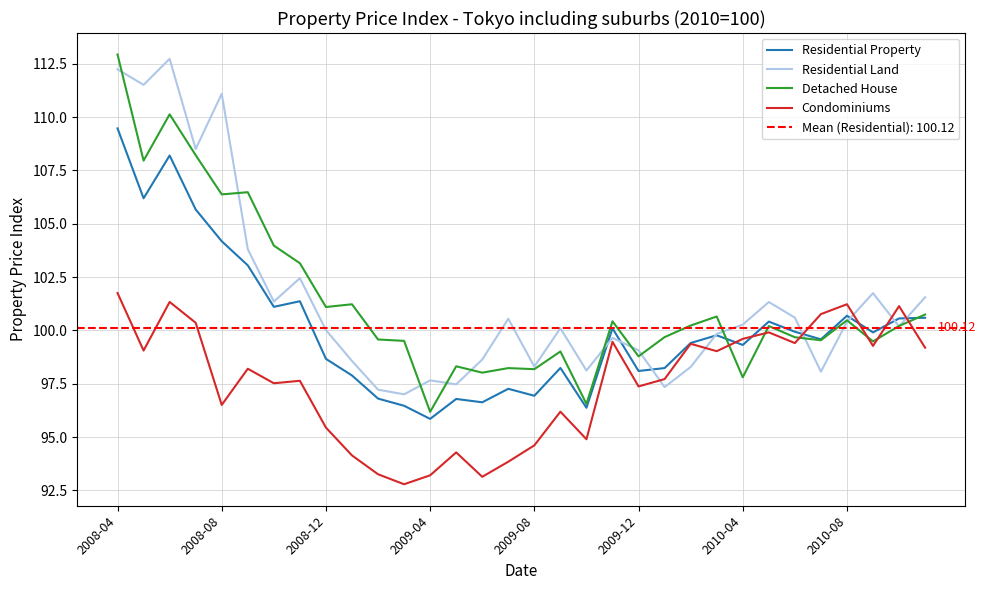

Between 27 and 18, which is larger?

27